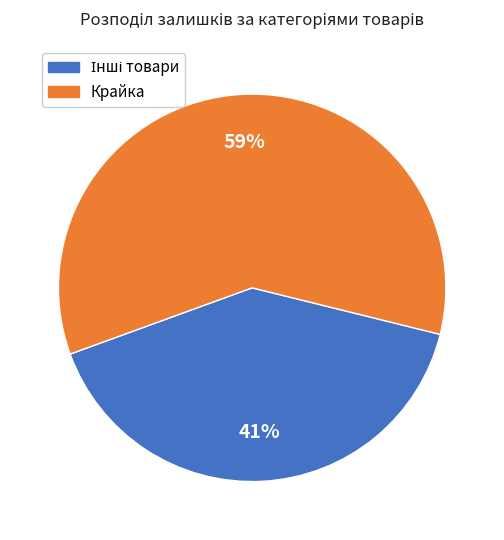

Is there any slice that represents more than half of the pie?

Yes